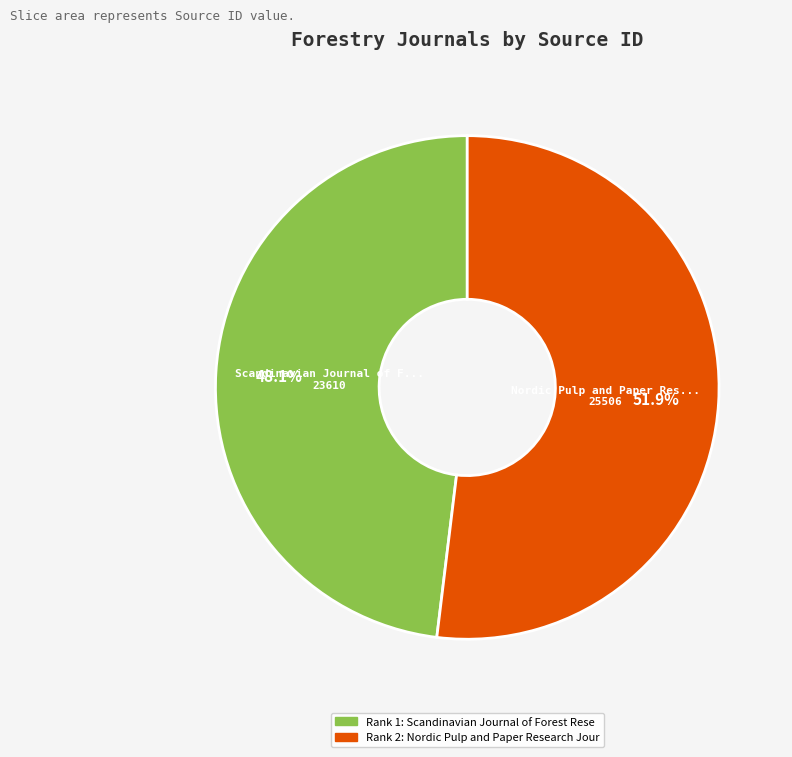

Is there a majority slice in this chart?

Yes